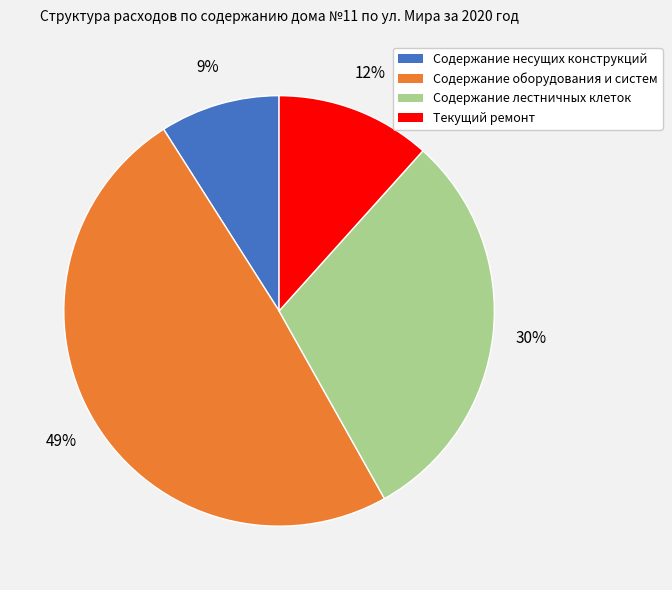

Is Содержание оборудования и систем the majority of the pie?

No